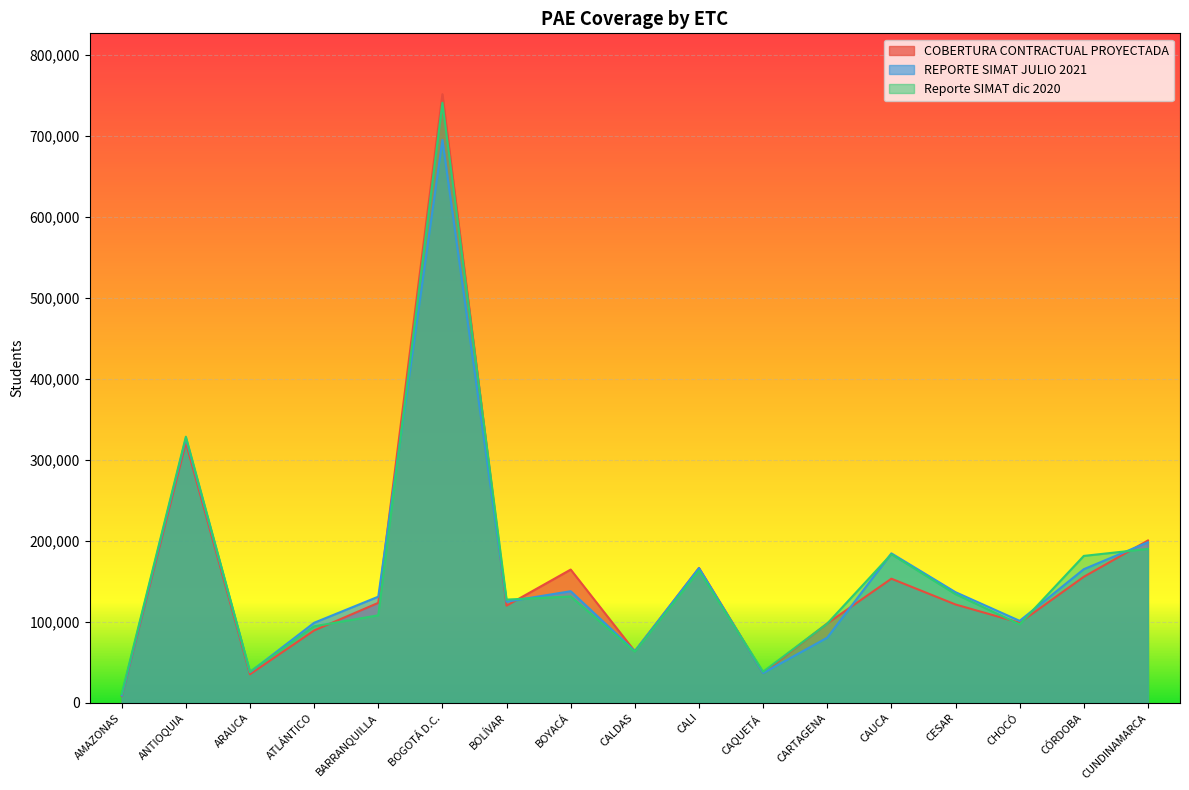

True or false: REPORTE SIMAT JULIO 2021 and COBERTURA CONTRACTUAL PROYECTADA intersect in this chart.

True